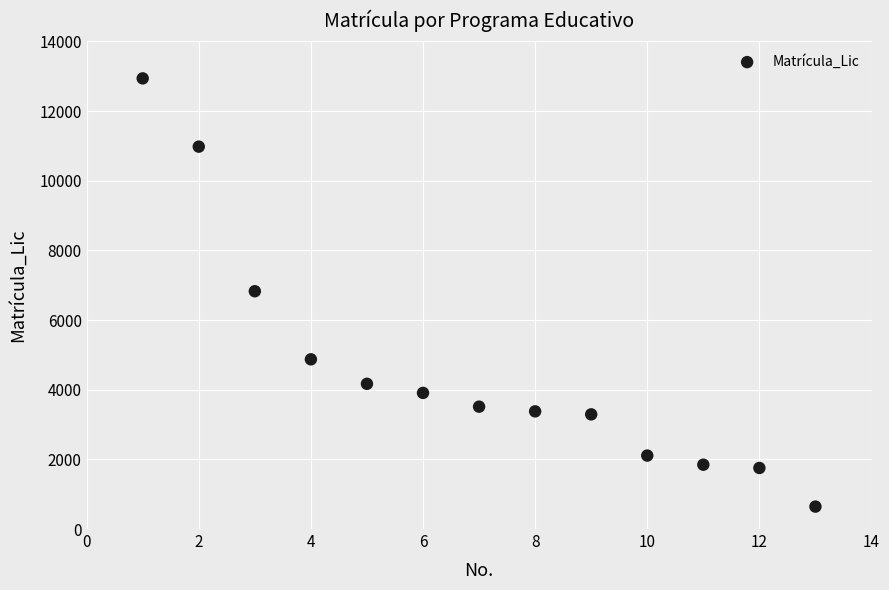

What is the range of Y values (max minus min)?

12294